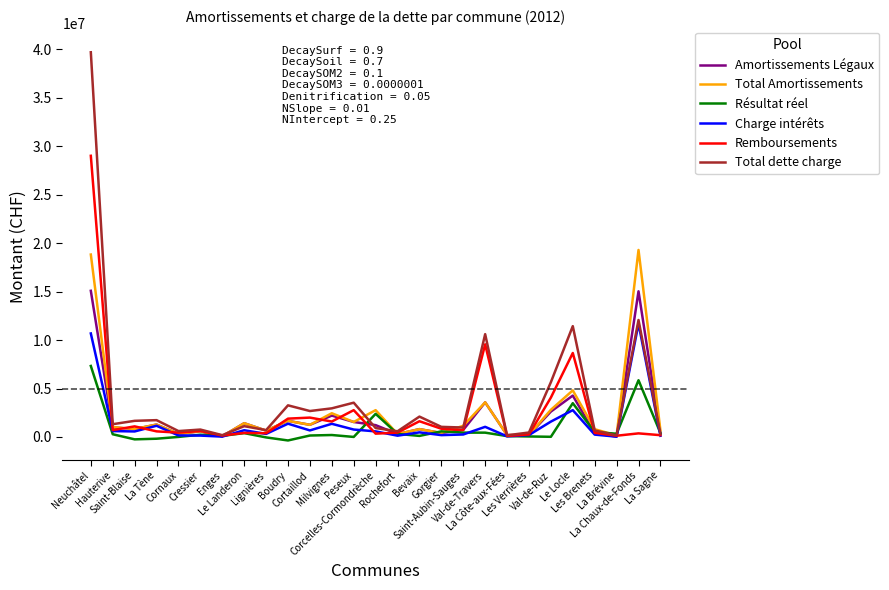

What is the greatest value displayed?

39677239